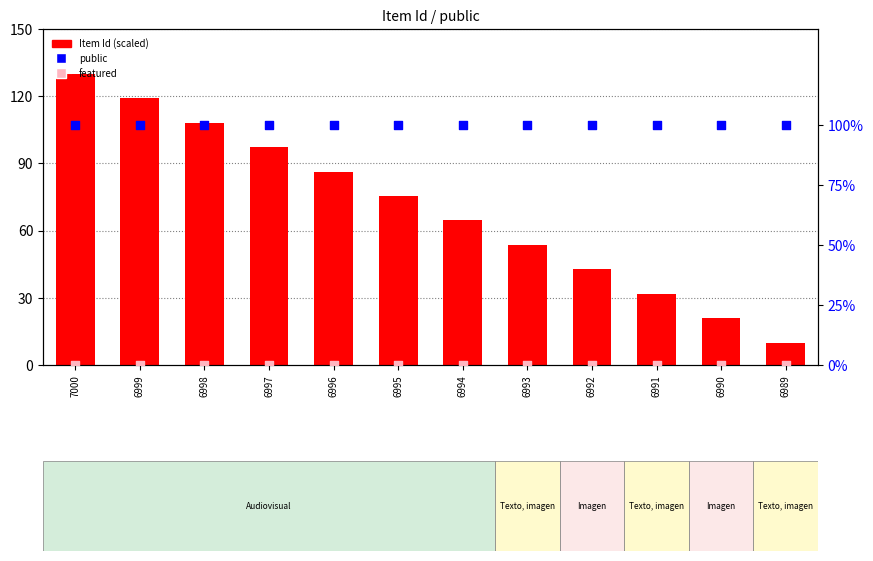

Which series contains the highest Y value?

Item Id (scaled)